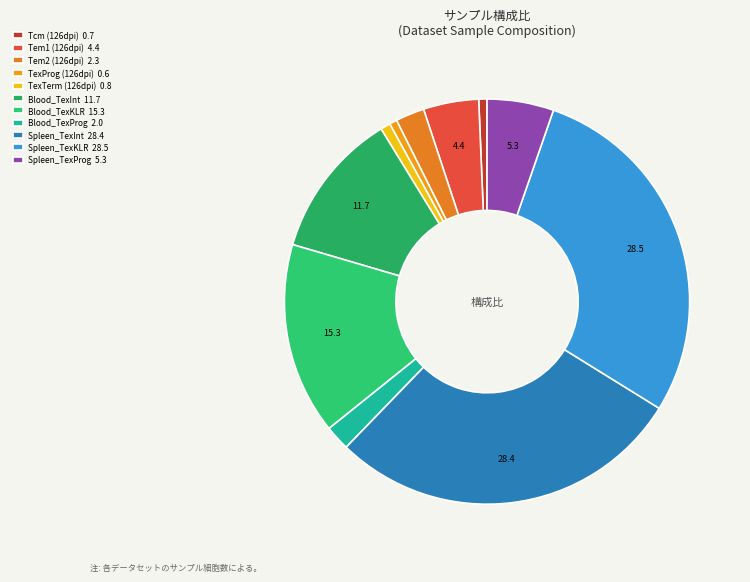

To the nearest percent, what portion does Tem1 (126dpi) represent?

4%